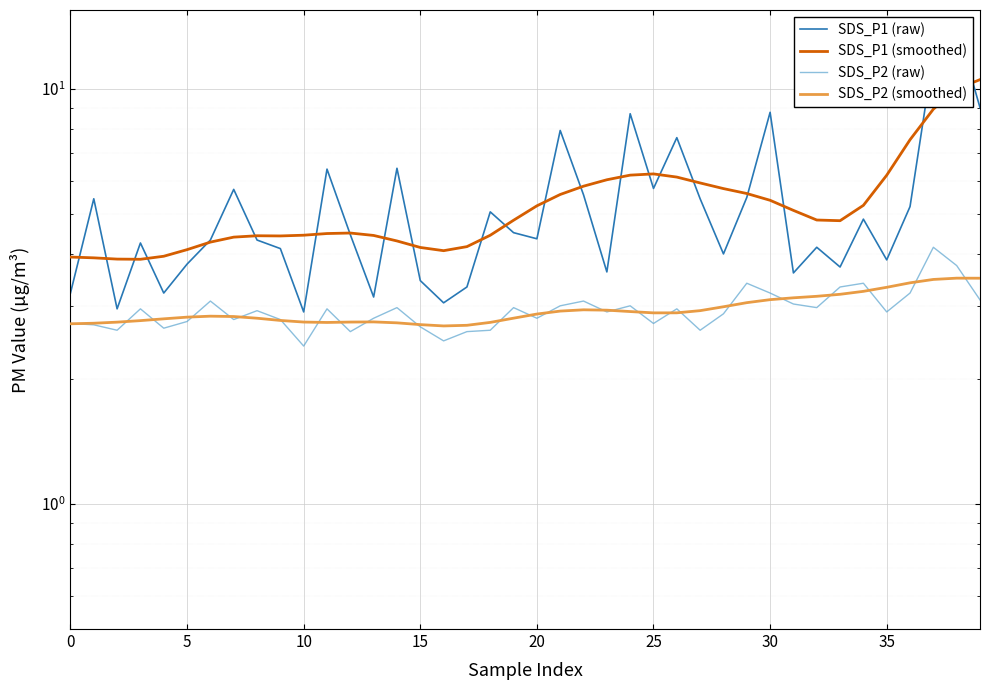

What is the difference between the maximum and minimum values in the SDS_P2 (smoothed) series?

0.8